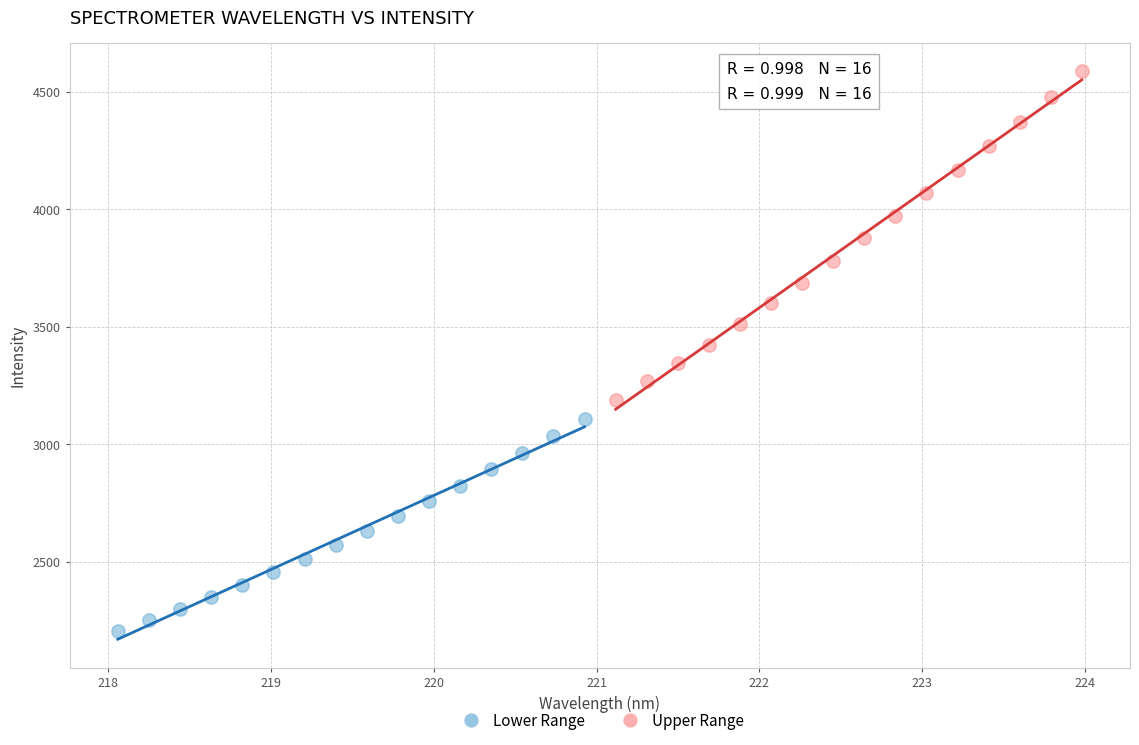

Which series reaches the maximum Y coordinate?

Upper Range